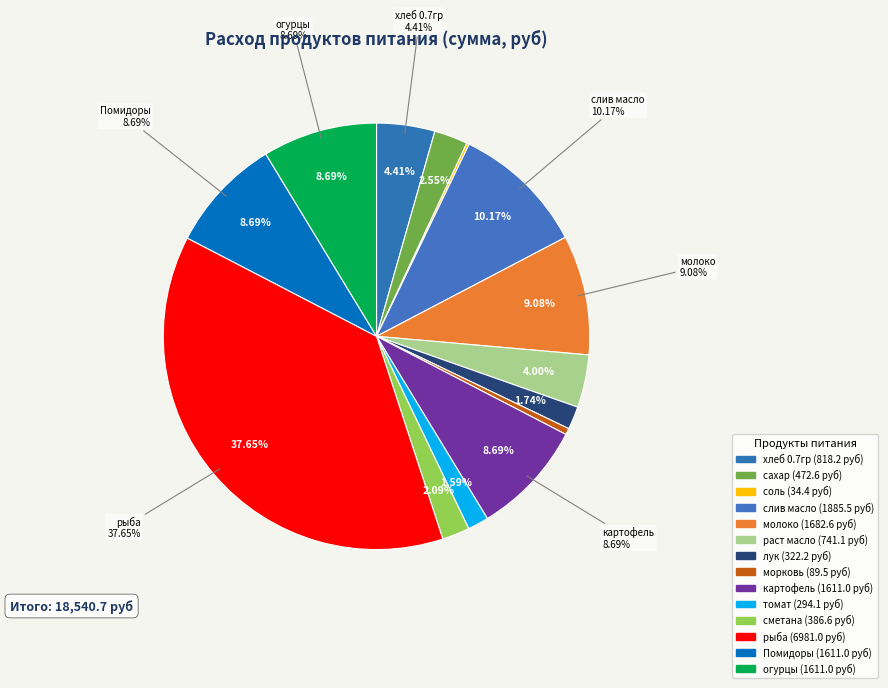

What is the ratio of the value at молоко to the value at соль?

49.0